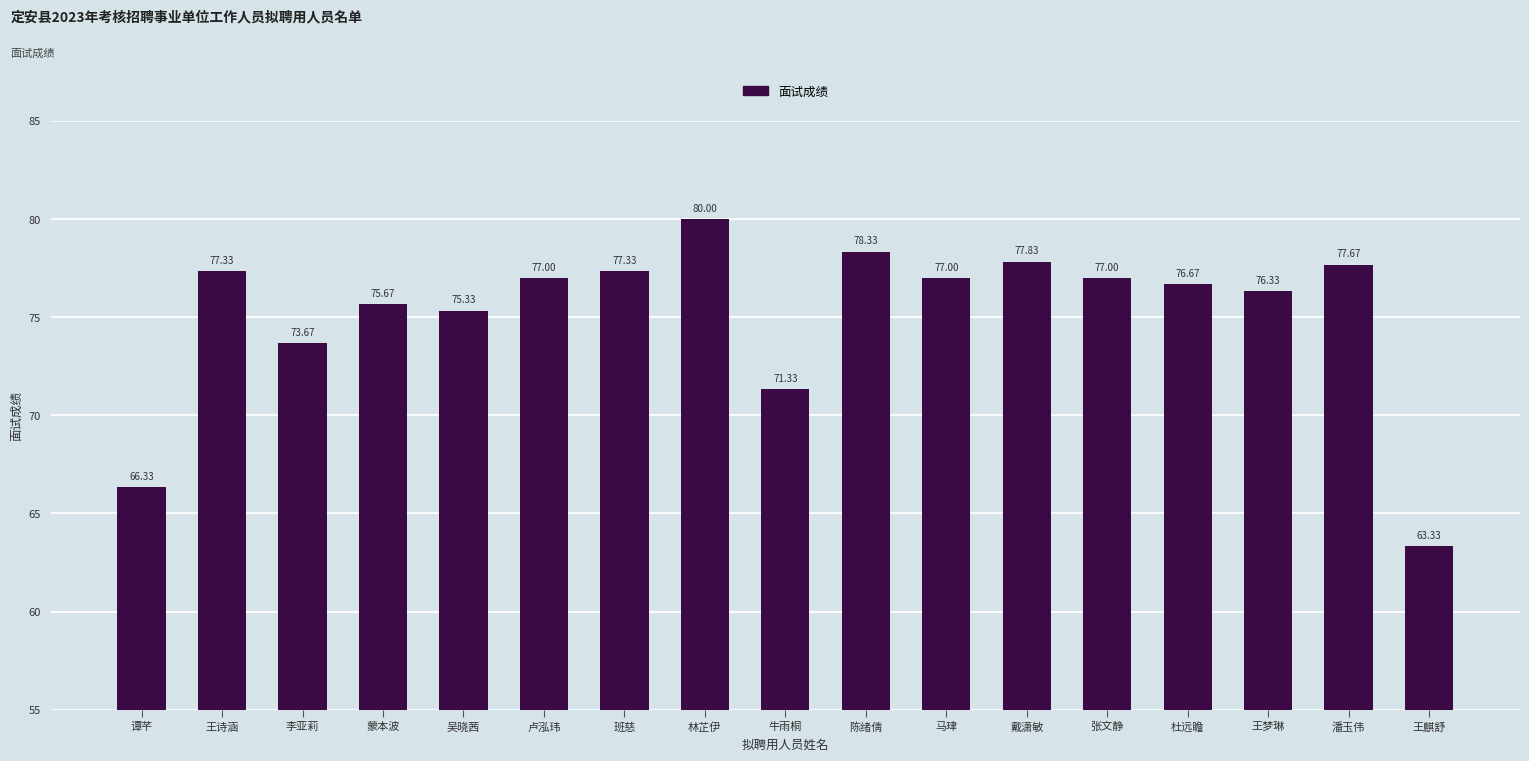

Reading left to right, list all the values displayed in this chart.

谭芊=66.3	王诗涵=77.3	李亚莉=73.7	蒙本波=75.7	吴晓茜=75.3	卢泓玮=77.0	班慈=77.3	林芷伊=80.0	牛雨桐=71.3	陈绪倩=78.3	马珒=77.0	戴潇敏=77.8	张文静=77.0	杜远瞻=76.7	王梦琳=76.3	潘玉伟=77.7	王麒舒=63.3